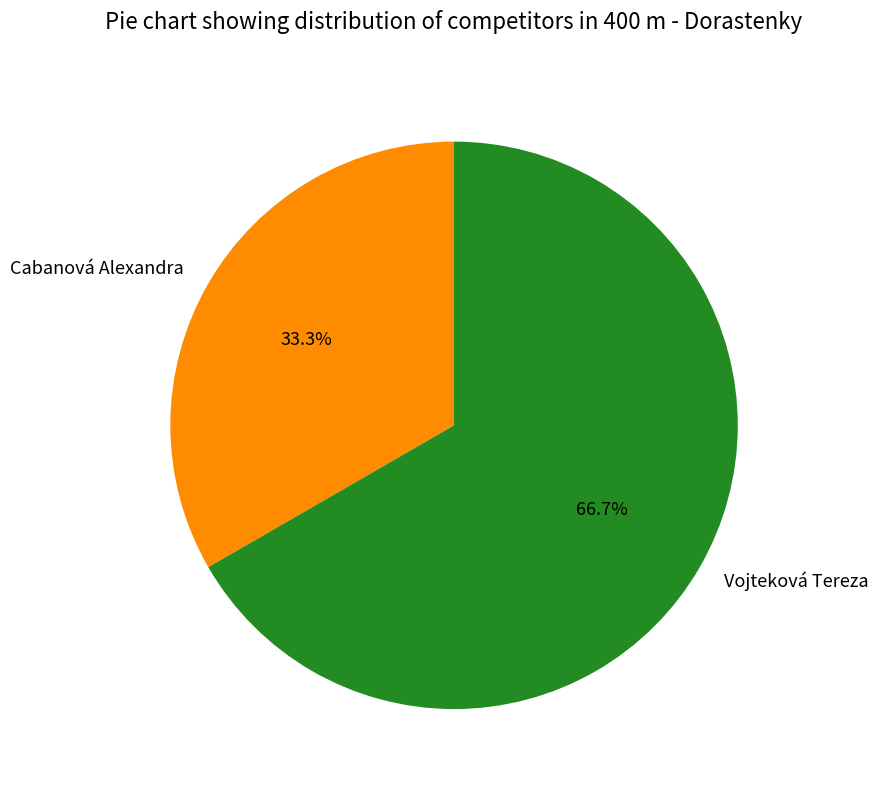

True or false: Vojteková Tereza accounts for 61% of the total.

False